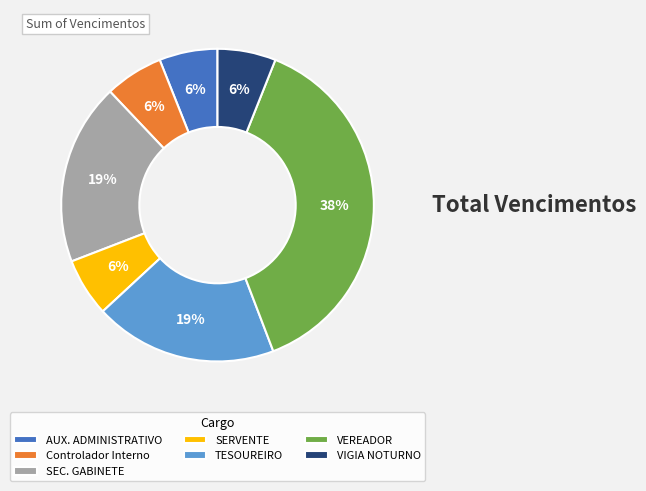

Is it true that VIGIA NOTURNO is 19% of the pie?

False